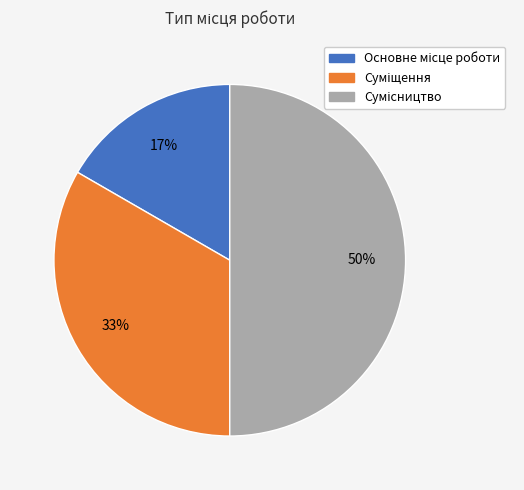

To the nearest percent, what is the average slice percentage?

33%